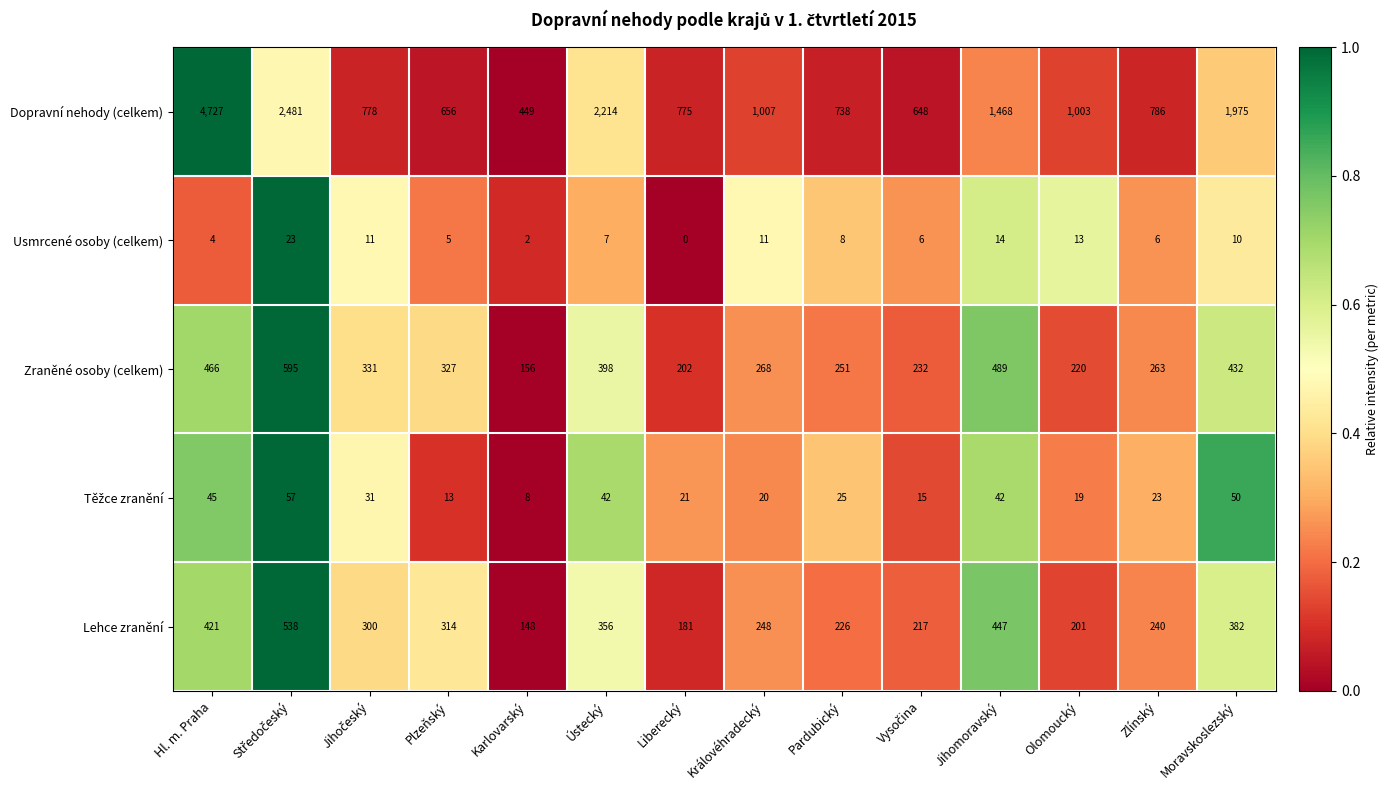

At how many categories does at least one series exceed 0?

14